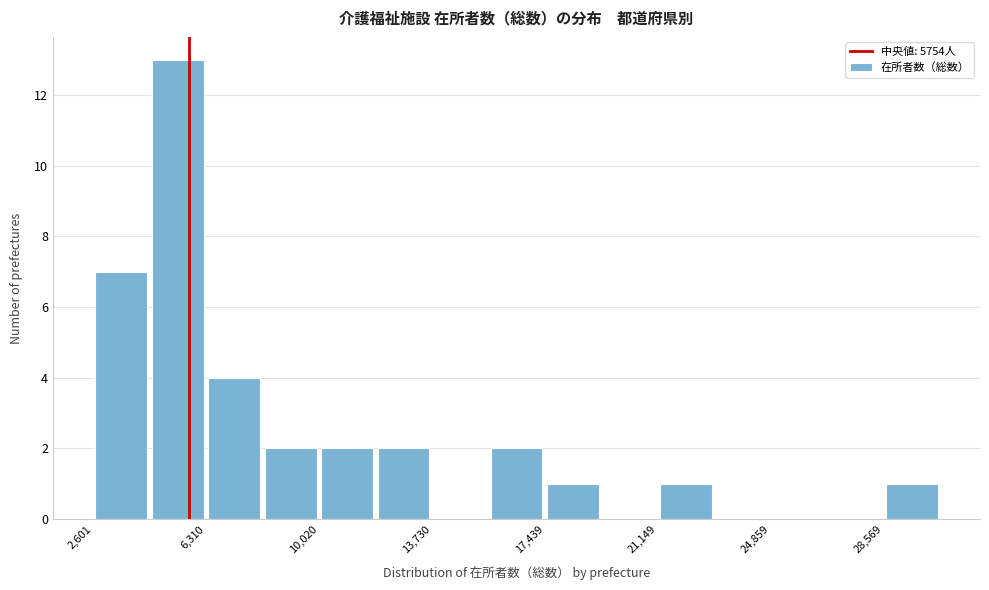

Around what value on the x-axis is the tallest bar? Give the approximate position of its centre, as read against the axis.

5500